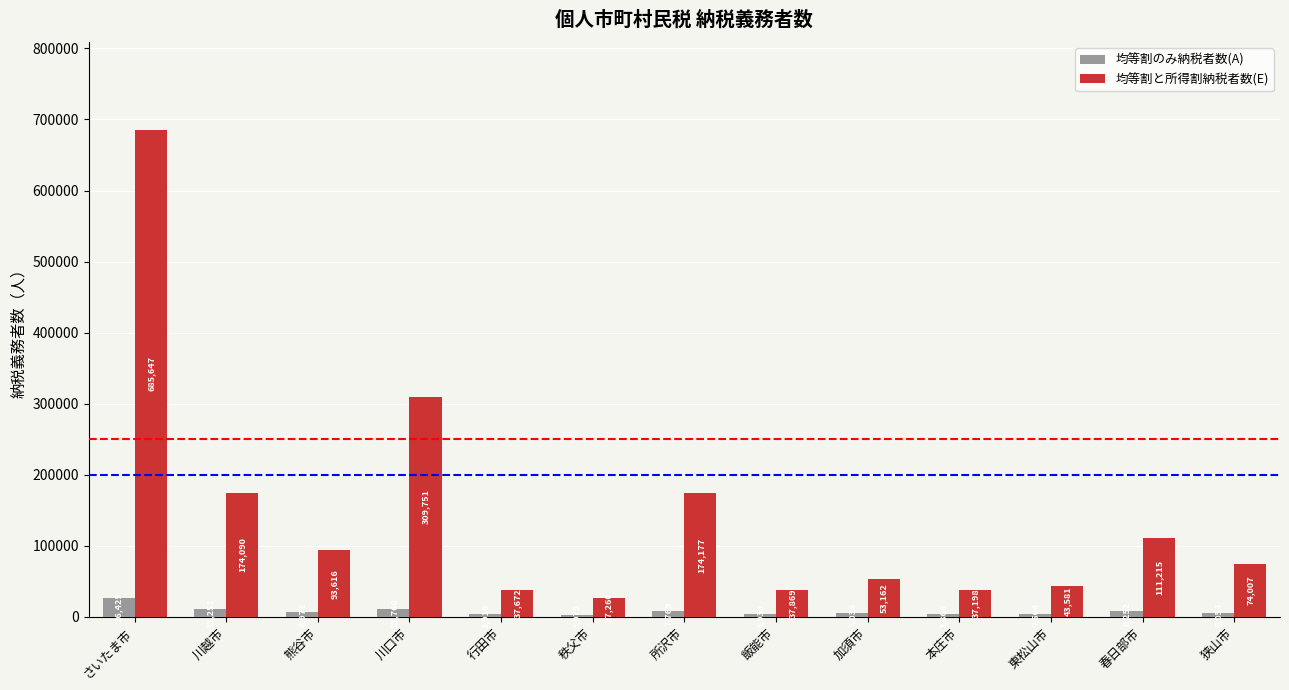

Rank the series at さいたま市 from lowest to highest value.

均等割のみ納税者数(A), 均等割と所得割納税者数(E)